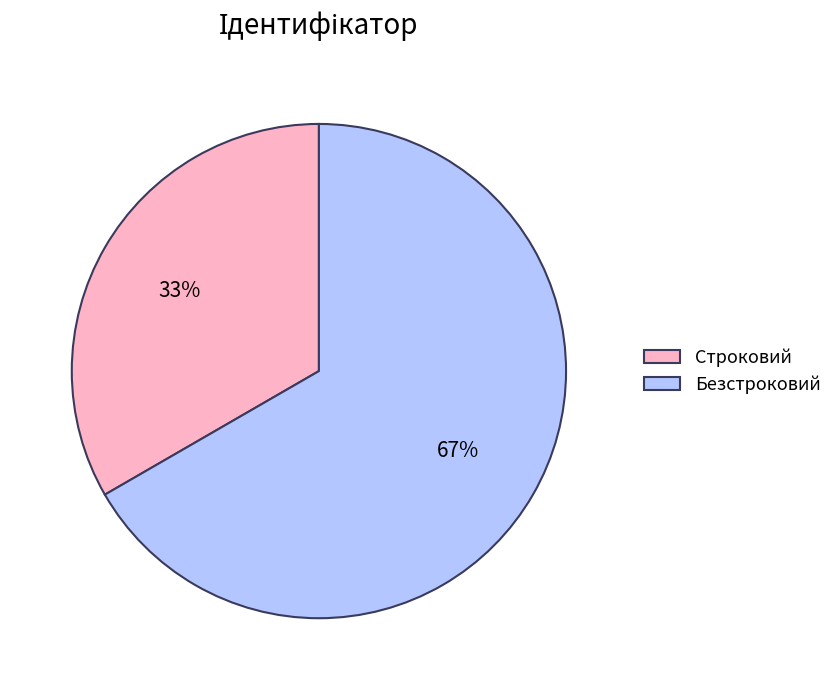

True or false: Строковий accounts for 28% of the total.

False